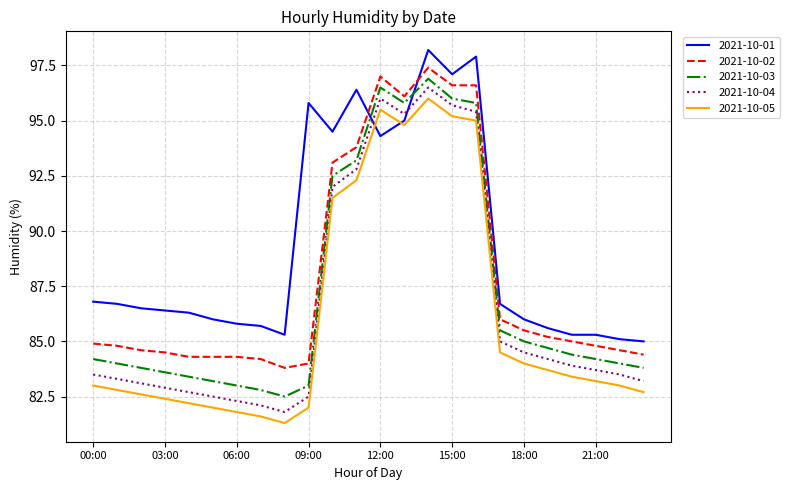

What is the sum of all 2021-10-02 values?

2109.8